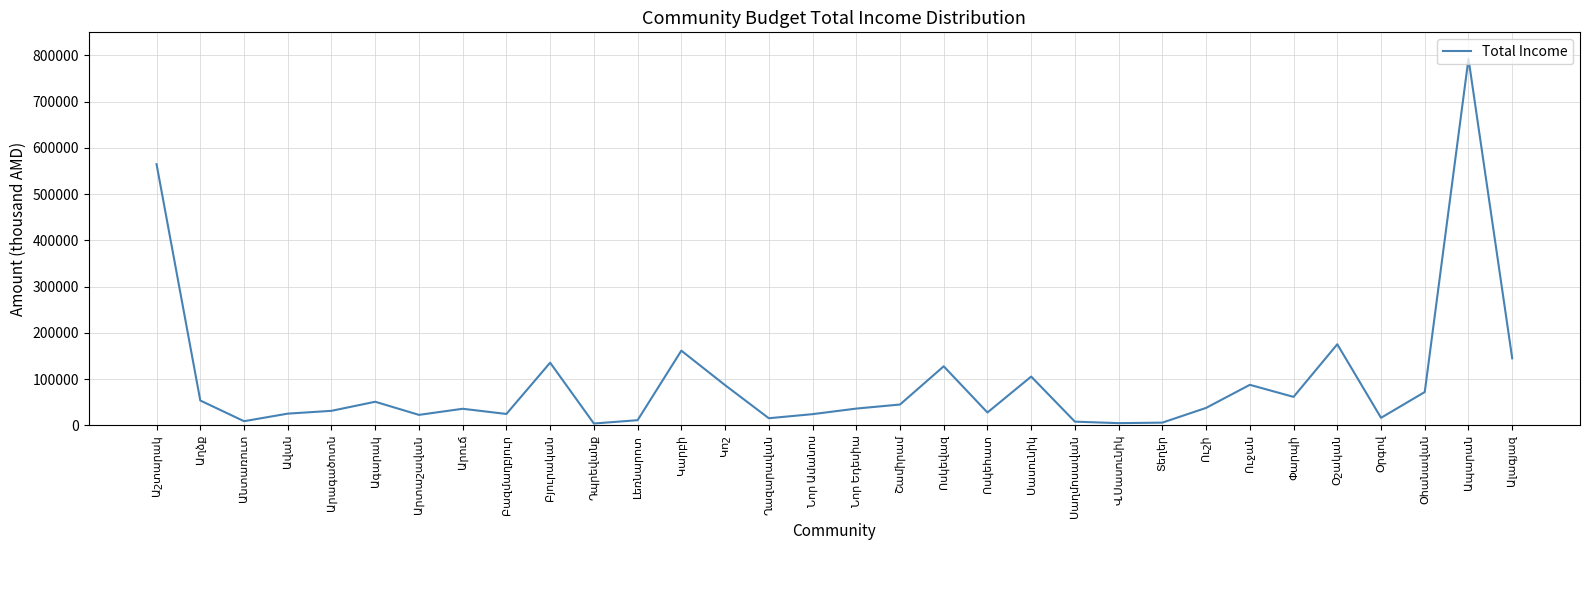

How many values are below 37761?

16